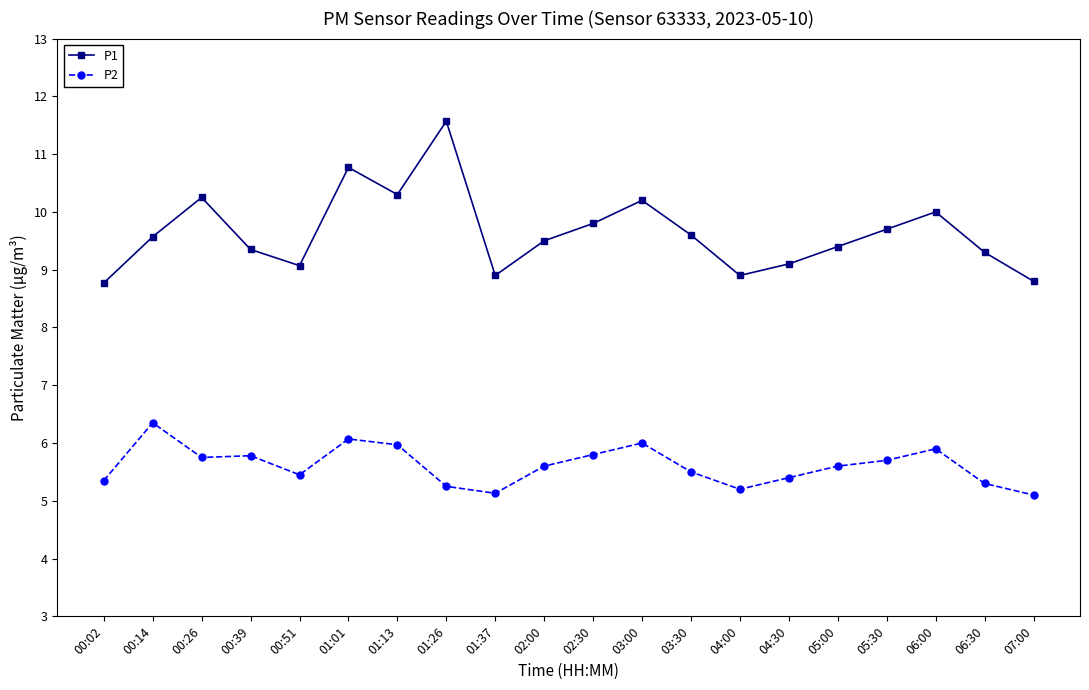

What are all the series names shown in the legend?

P1, P2